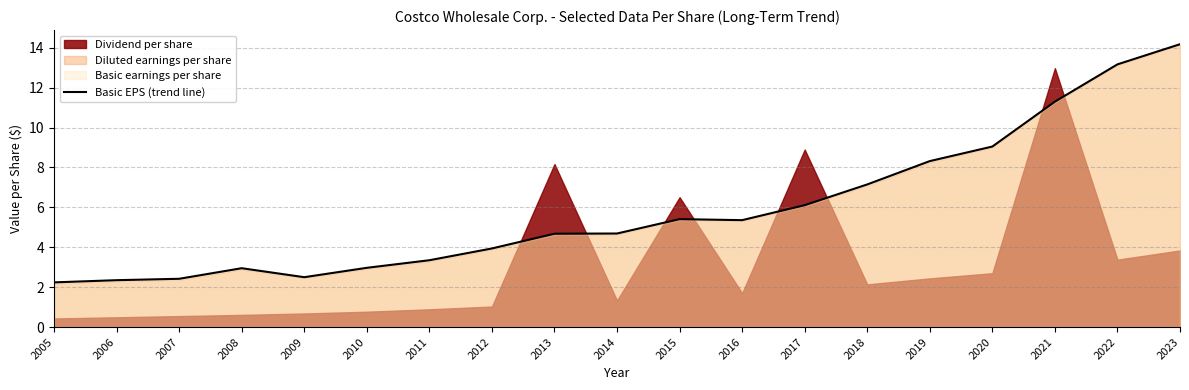

True or false: the data shows 2.4 at 2007.

True